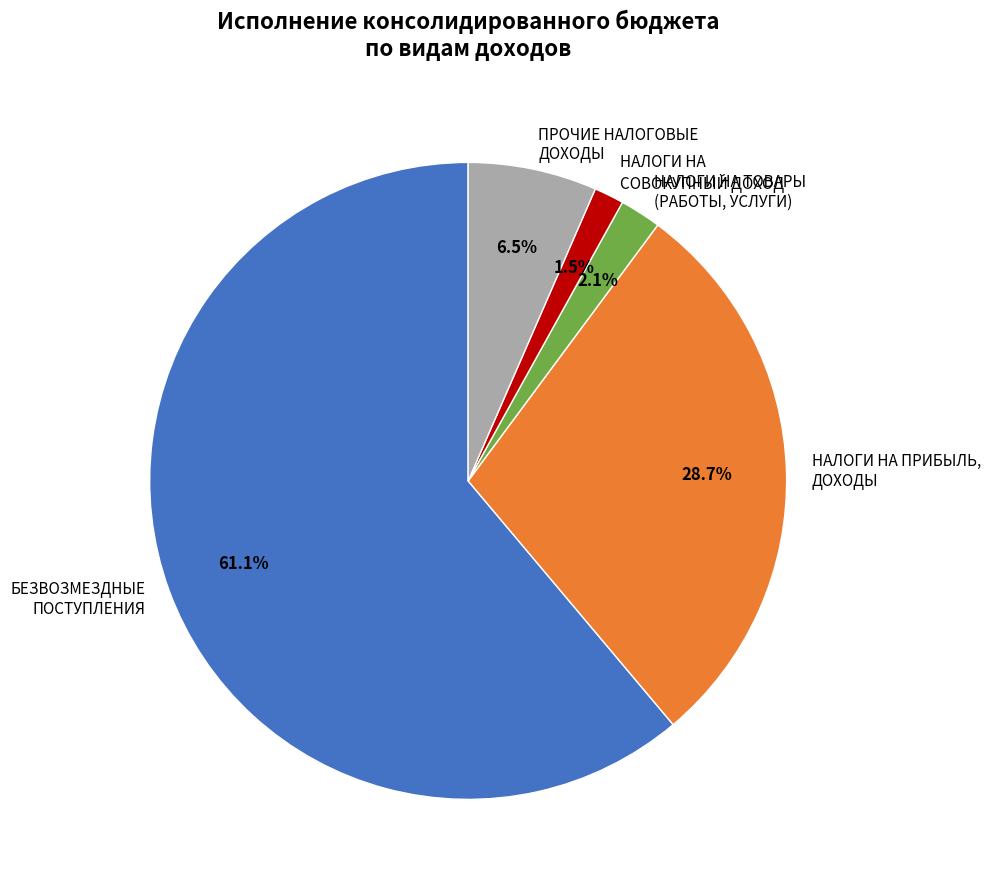

Rank the categories by value from highest to lowest.

БЕЗВОЗМЕЗДНЫЕ ПОСТУПЛЕНИЯ, НАЛОГИ НА ПРИБЫЛЬ, ДОХОДЫ, ПРОЧИЕ НАЛОГОВЫЕ ДОХОДЫ, НАЛОГИ НА ТОВАРЫ (РАБОТЫ, УСЛУГИ), НАЛОГИ НА СОВОКУПНЫЙ ДОХОД